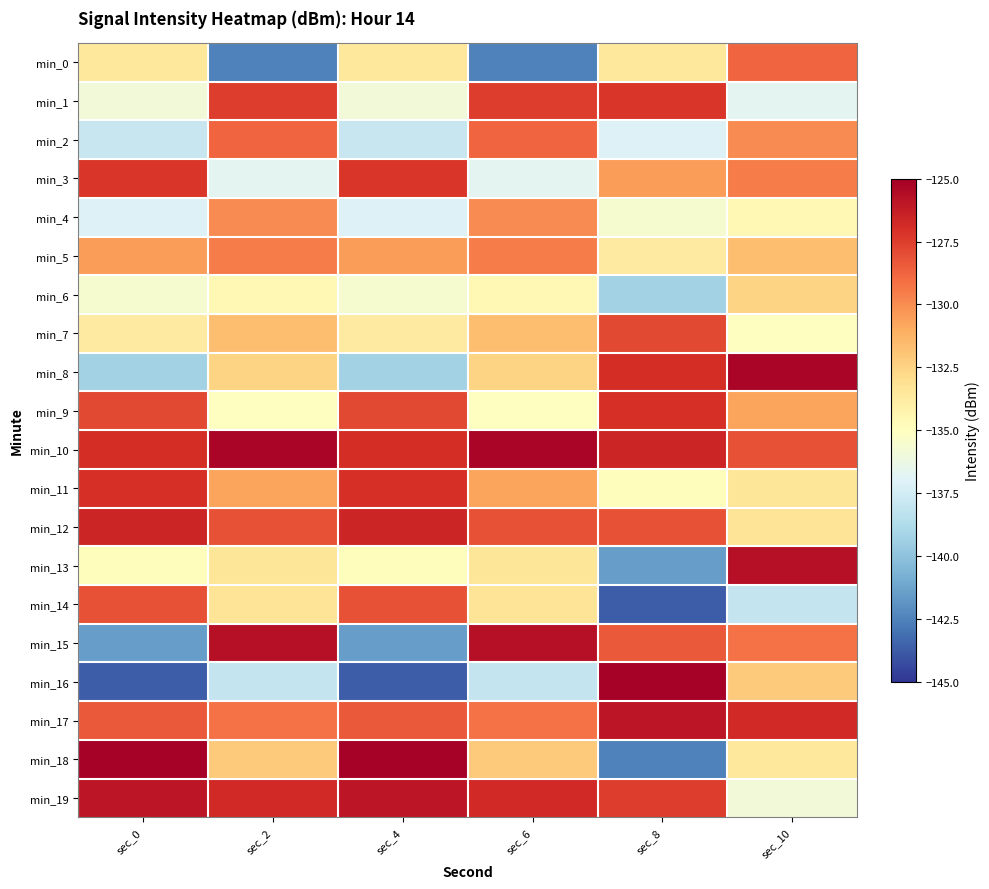

Reading left to right, what are all the values shown in this chart?

min_0: sec_0=-133.6	sec_2=-142.5	sec_4=-133.6	sec_6=-142.5	sec_8=-133.6	sec_10=-128.8
min_1: sec_0=-135.9	sec_2=-127.5	sec_4=-135.9	sec_6=-127.5	sec_8=-127.3	sec_10=-136.8
min_2: sec_0=-137.9	sec_2=-128.8	sec_4=-137.9	sec_6=-128.8	sec_8=-137.1	sec_10=-130.0
min_3: sec_0=-127.3	sec_2=-136.8	sec_4=-127.3	sec_6=-136.8	sec_8=-130.5	sec_10=-129.5
min_4: sec_0=-137.1	sec_2=-130.0	sec_4=-137.1	sec_6=-130.0	sec_8=-135.6	sec_10=-134.6
min_5: sec_0=-130.5	sec_2=-129.5	sec_4=-130.5	sec_6=-129.5	sec_8=-133.7	sec_10=-131.7
min_6: sec_0=-135.6	sec_2=-134.6	sec_4=-135.6	sec_6=-134.6	sec_8=-139.2	sec_10=-132.5
min_7: sec_0=-133.7	sec_2=-131.7	sec_4=-133.7	sec_6=-131.7	sec_8=-127.9	sec_10=-135.0
min_8: sec_0=-139.2	sec_2=-132.5	sec_4=-139.2	sec_6=-132.5	sec_8=-126.9	sec_10=-125.3
min_9: sec_0=-127.9	sec_2=-135.0	sec_4=-127.9	sec_6=-135.0	sec_8=-127.0	sec_10=-130.7
min_10: sec_0=-126.9	sec_2=-125.3	sec_4=-126.9	sec_6=-125.3	sec_8=-126.6	sec_10=-128.2
min_11: sec_0=-127.0	sec_2=-130.7	sec_4=-127.0	sec_6=-130.7	sec_8=-134.9	sec_10=-133.4
min_12: sec_0=-126.6	sec_2=-128.2	sec_4=-126.6	sec_6=-128.2	sec_8=-128.1	sec_10=-133.3
min_13: sec_0=-134.9	sec_2=-133.4	sec_4=-134.9	sec_6=-133.4	sec_8=-141.5	sec_10=-125.7
min_14: sec_0=-128.1	sec_2=-133.3	sec_4=-128.1	sec_6=-133.3	sec_8=-143.7	sec_10=-138.0
min_15: sec_0=-141.5	sec_2=-125.7	sec_4=-141.5	sec_6=-125.7	sec_8=-128.4	sec_10=-129.2
min_16: sec_0=-143.7	sec_2=-138.0	sec_4=-143.7	sec_6=-138.0	sec_8=-125.1	sec_10=-132.2
min_17: sec_0=-128.4	sec_2=-129.2	sec_4=-128.4	sec_6=-129.2	sec_8=-126.0	sec_10=-126.7
min_18: sec_0=-125.1	sec_2=-132.2	sec_4=-125.1	sec_6=-132.2	sec_8=-142.5	sec_10=-133.6
min_19: sec_0=-126.0	sec_2=-126.7	sec_4=-126.0	sec_6=-126.7	sec_8=-127.5	sec_10=-135.9